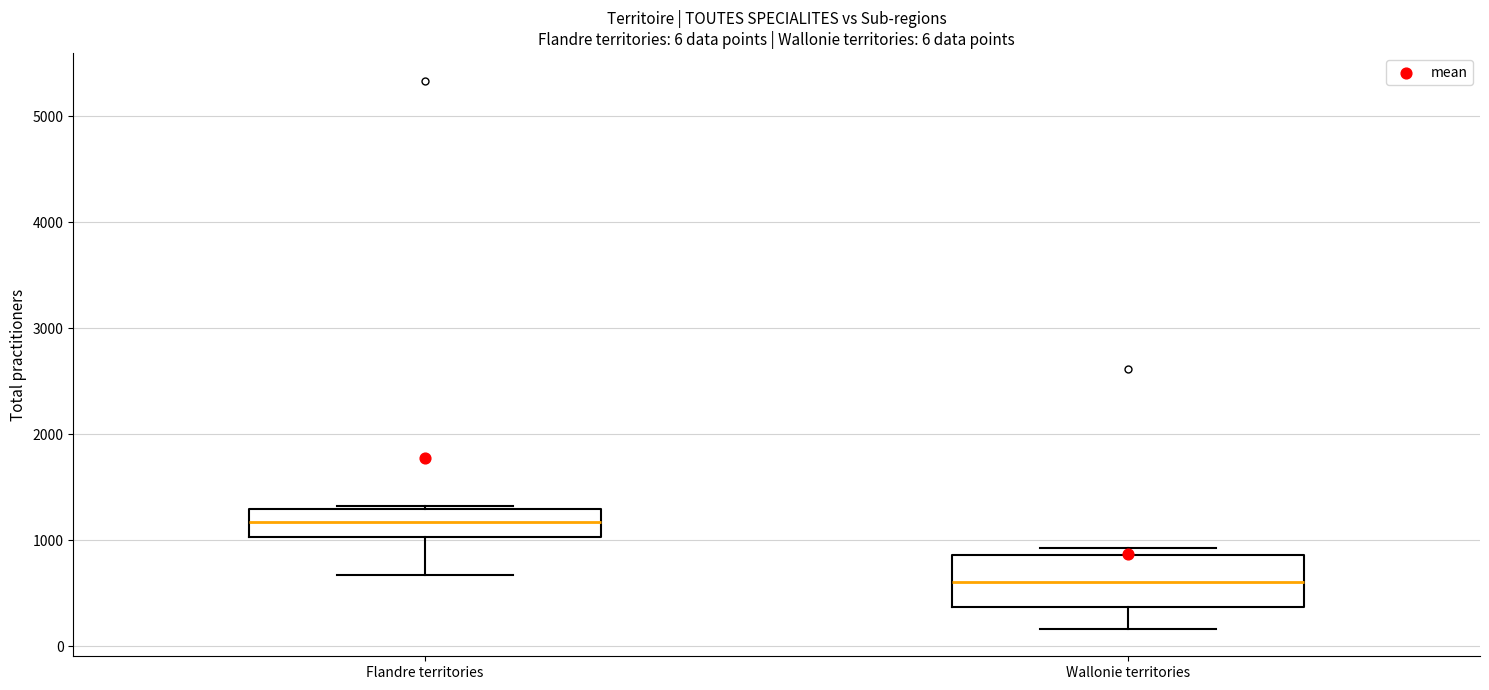

Which box's median line is the lowest?

Wallonie territories